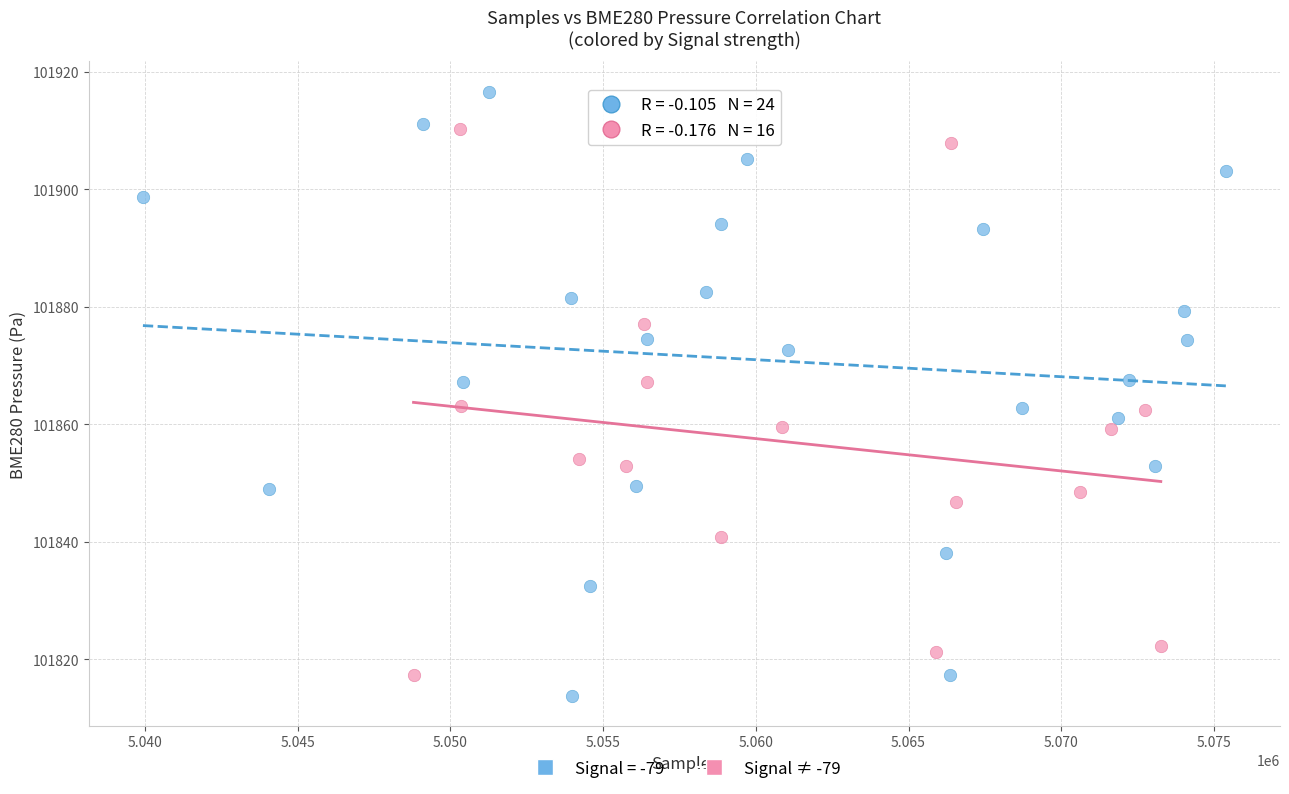

Which series has the largest Y range (max minus min)?

Signal = -79